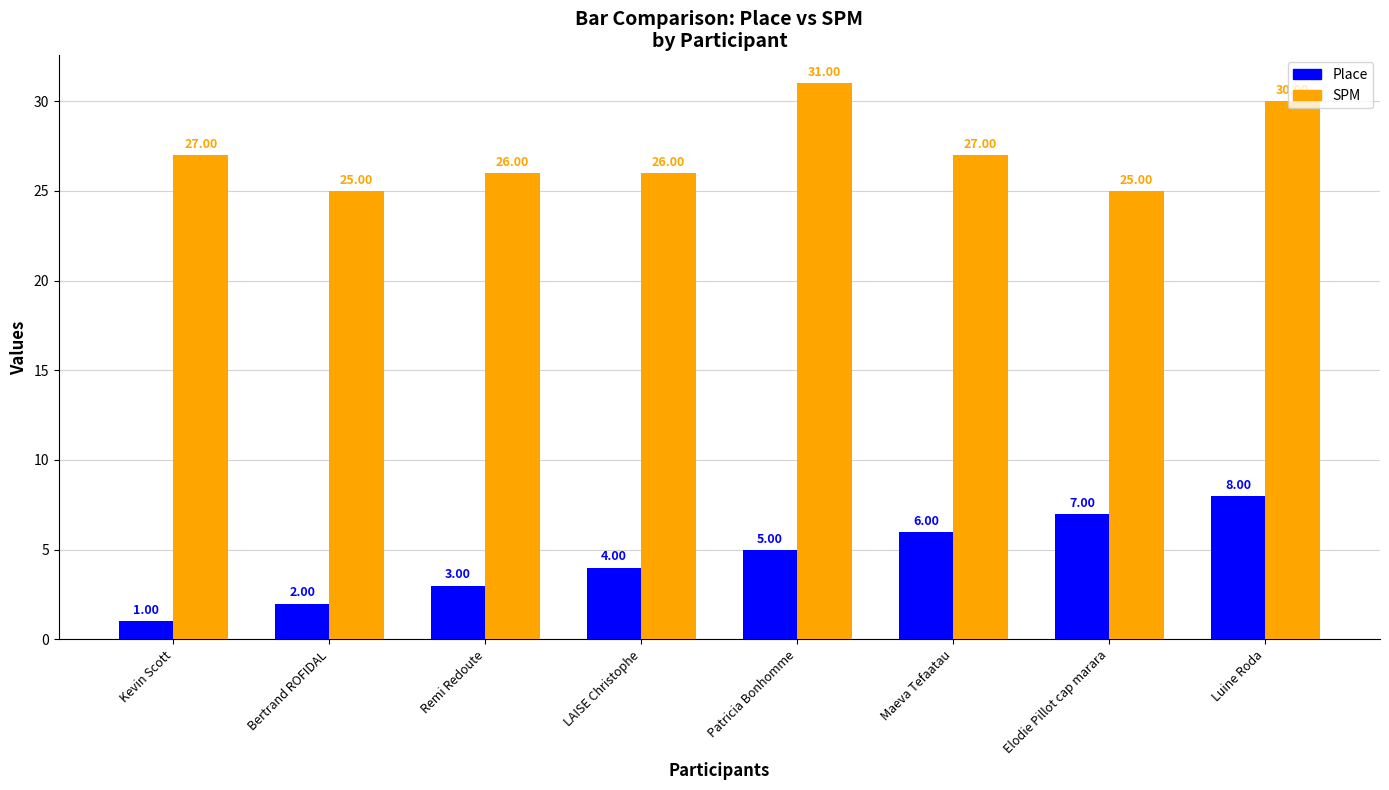

Read the SPM value at Remi Redoute.

26